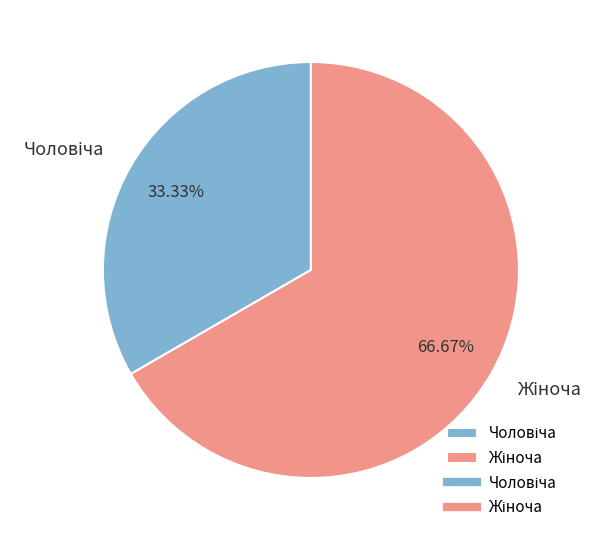

Count the number of slices in the pie.

2